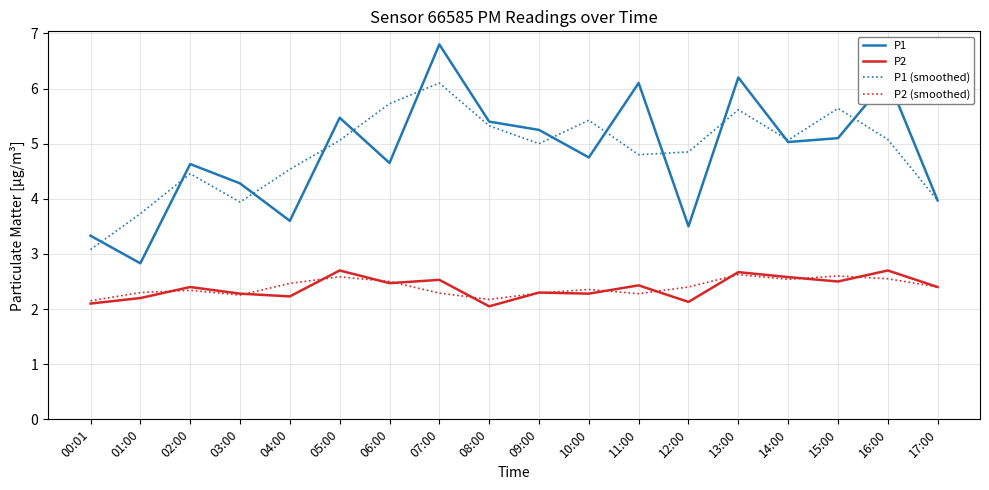

List the series in order of their peak value, highest first.

P1, P1 (smoothed), P2, P2 (smoothed)